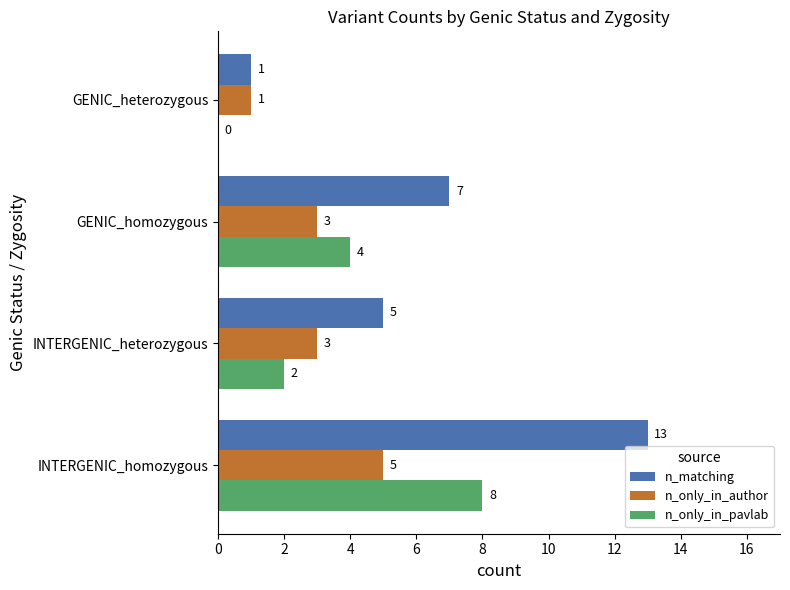

What is the approximate value of n_matching at GENIC_homozygous, to the nearest 10?

10